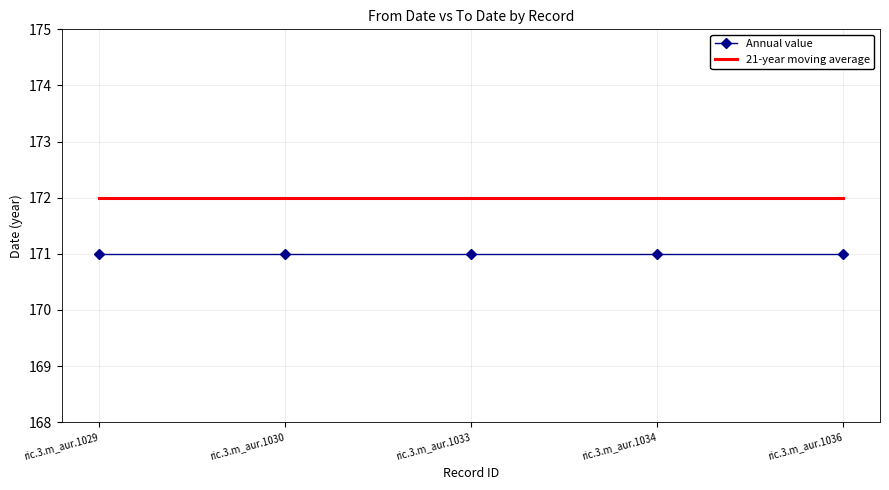

Is the value of 21-year moving average at ric.3.m_aur.1033 greater than the value of Annual value at ric.3.m_aur.1033?

Yes